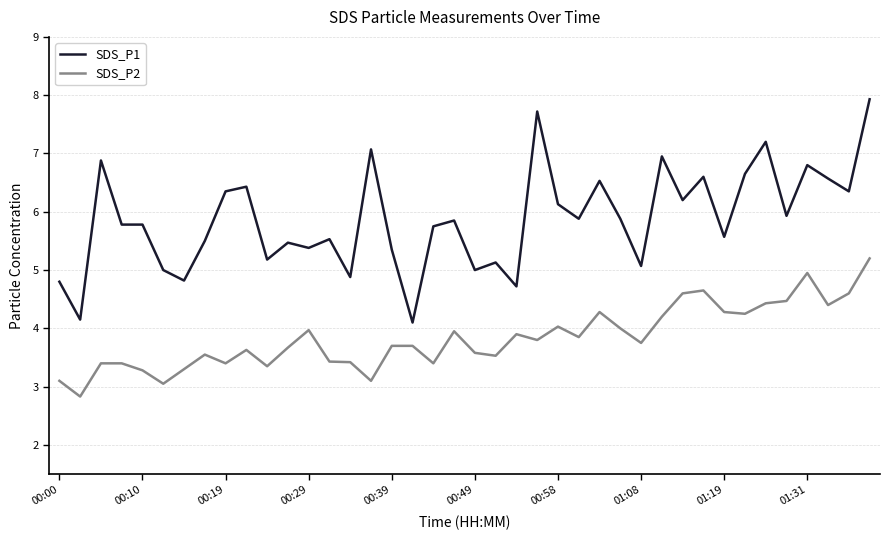

True or false: SDS_P2 and SDS_P1 intersect in this chart.

False